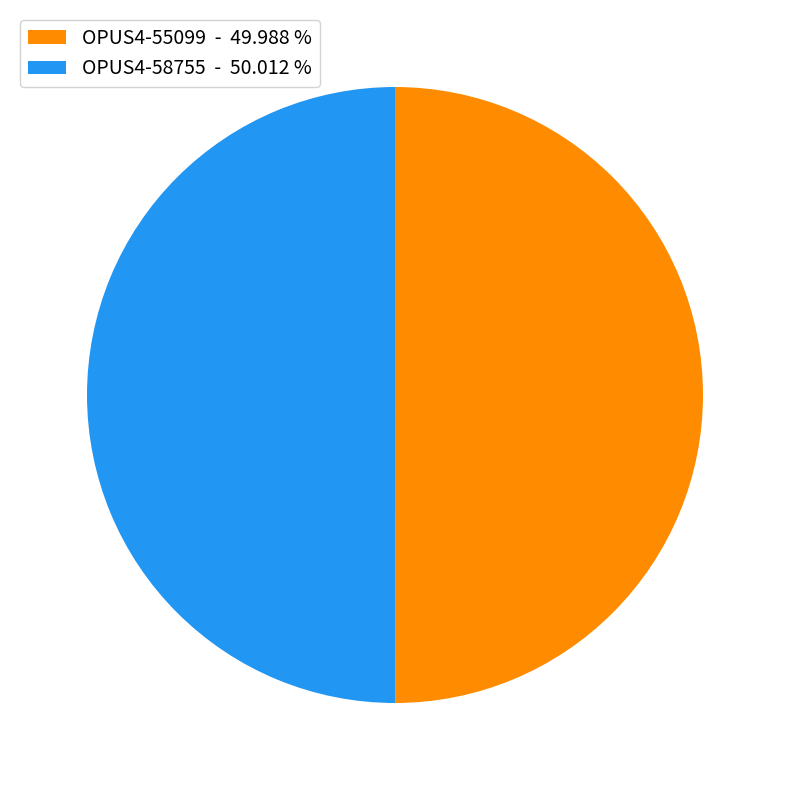

Do OPUS4-58755 - 50.012 % and OPUS4-55099 - 49.988 % together represent more than half of the pie?

Yes